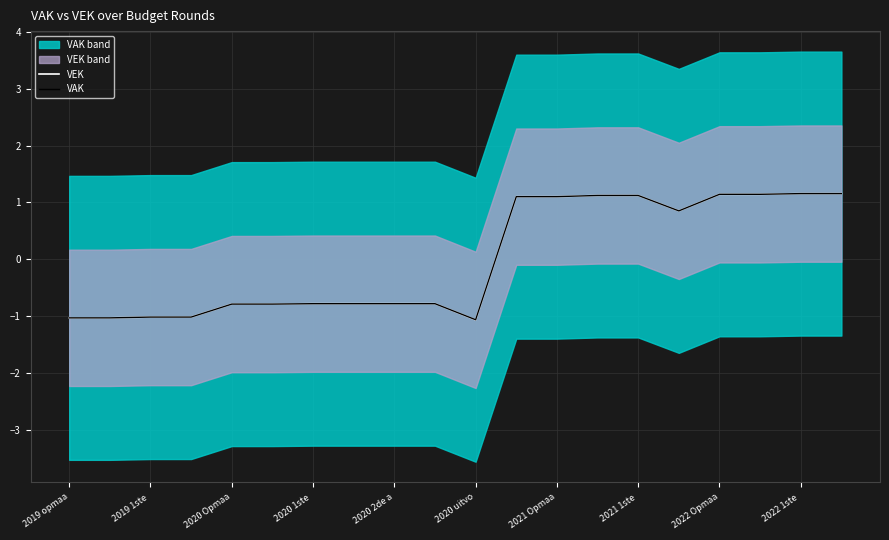

What is the minimum value for VEK?

-1.1